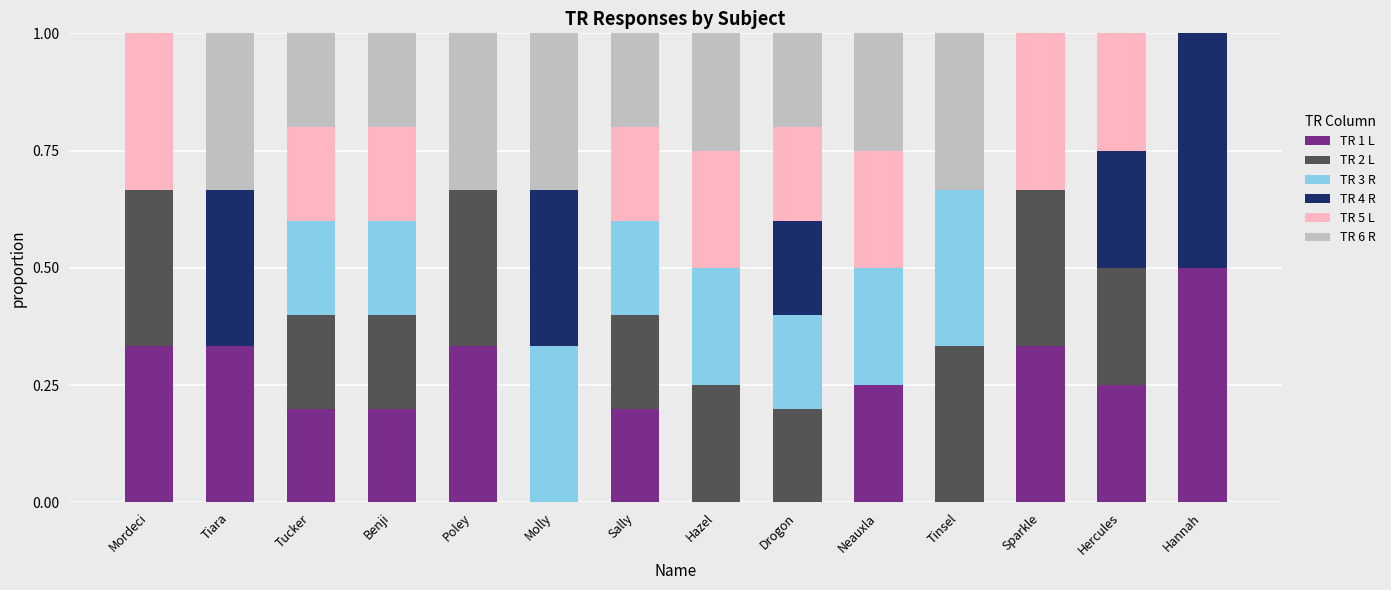

True or false: TR 1 L has a value of 0.2 at Sally.

True